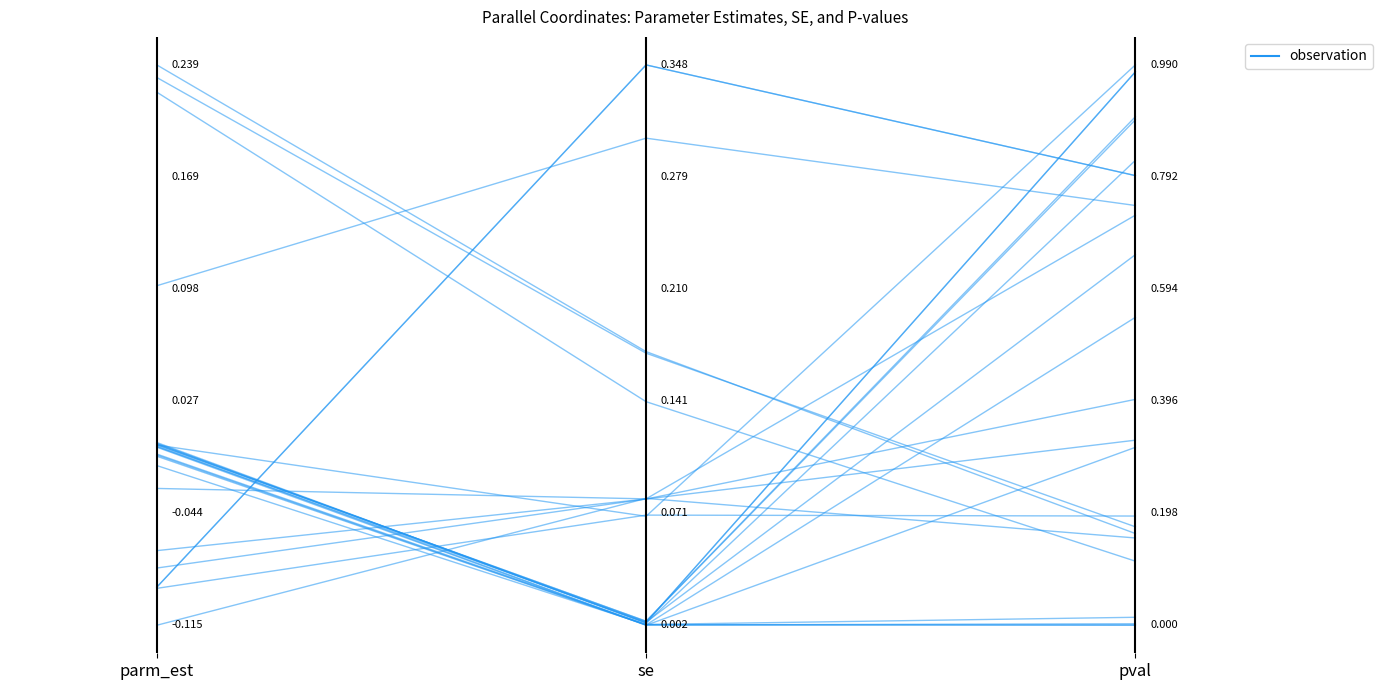

What is the label of the 1st point from the right?

pval